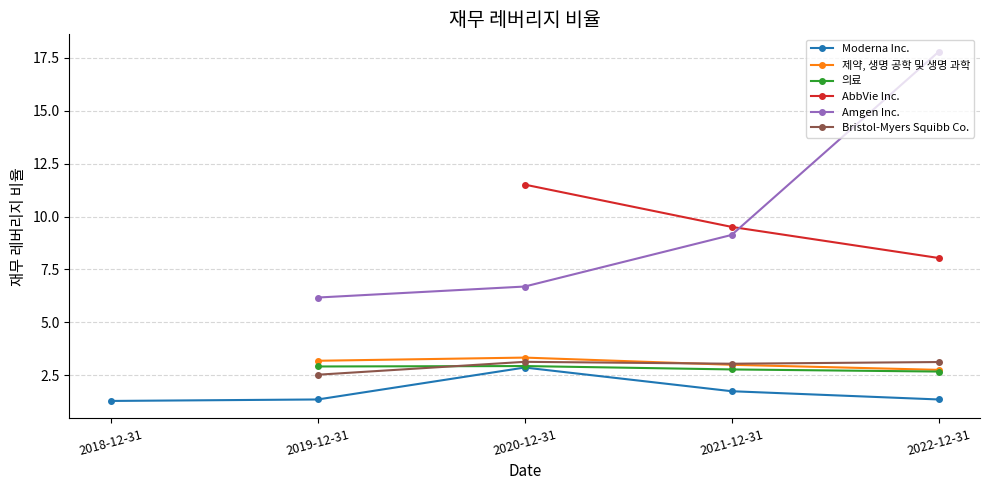

True or false: Moderna Inc. and Bristol-Myers Squibb Co. intersect in this chart.

False